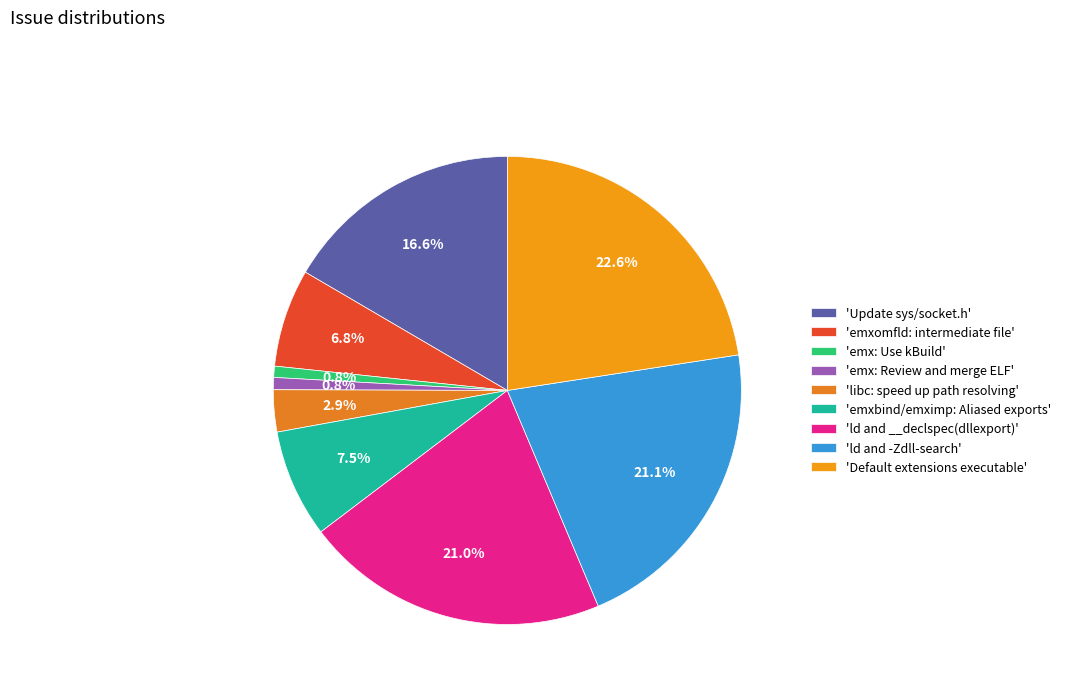

What is the largest slice in the pie chart?

'Default extensions executable'